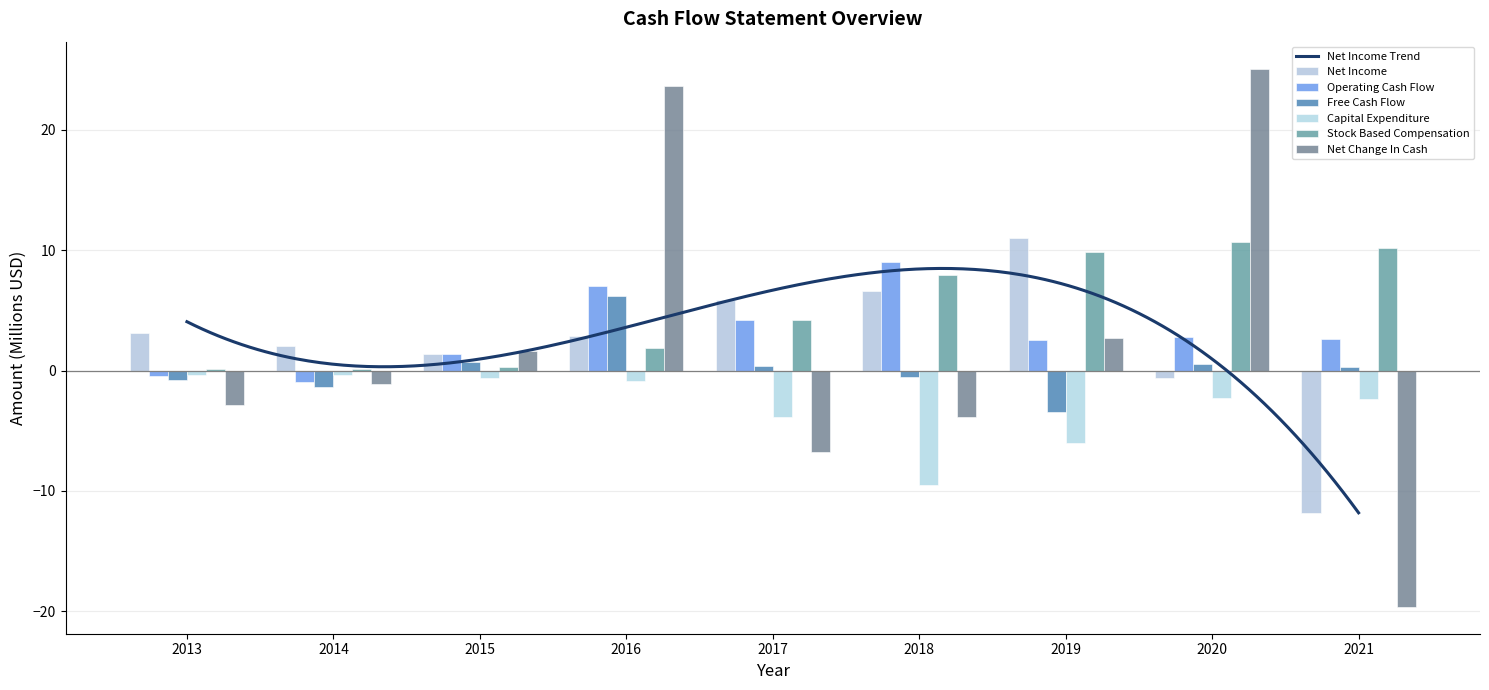

What is the greatest value displayed?

25.1